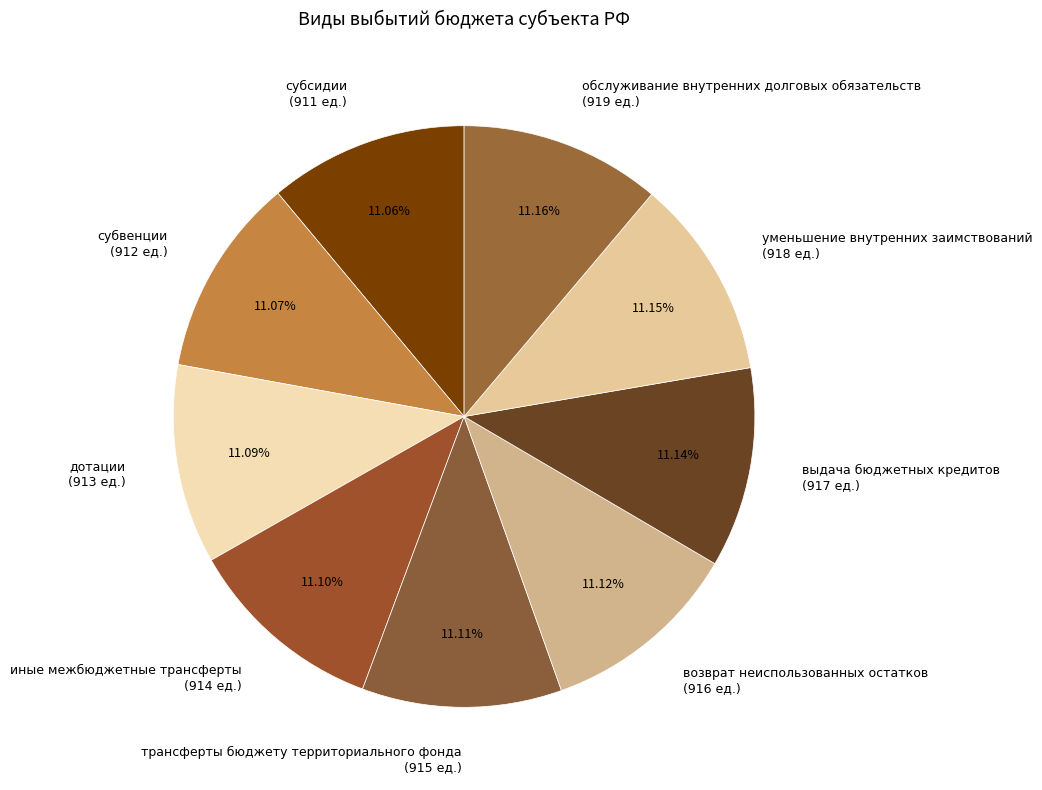

Do иные межбюджетные трансферты (914 ед.) and обслуживание внутренних долговых обязательств (919 ед.) together represent more than half of the pie?

No